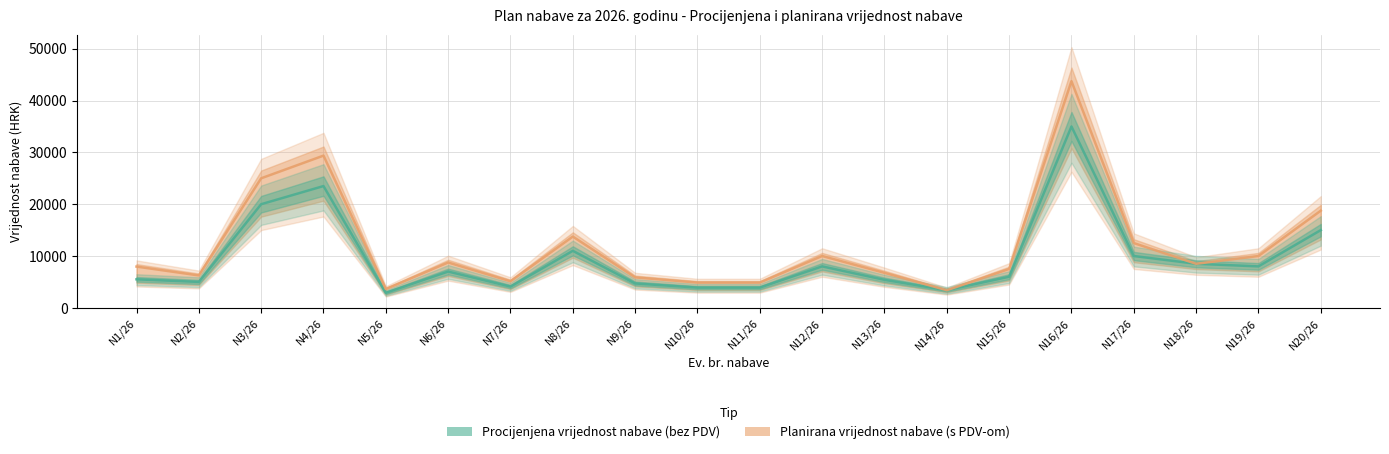

What is the maximum value for Planirana vrijednost nabave (s PDV-om)?

43750